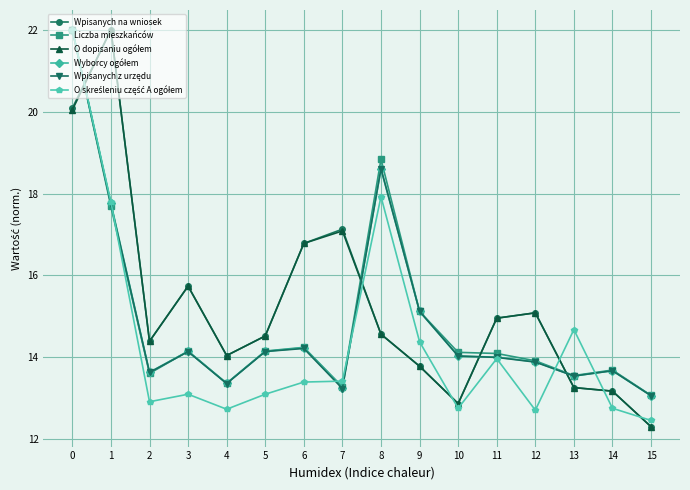

What is the maximum value shown in the chart?

22.0